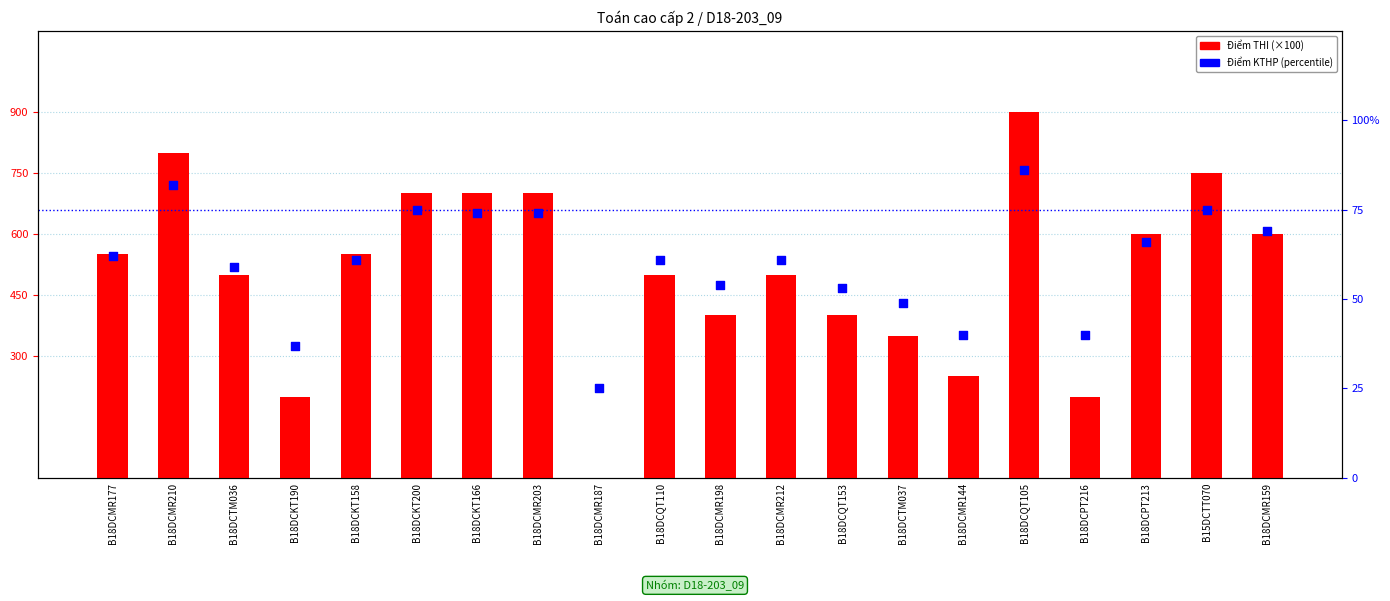

Is the value of Điểm KTHP (percentile) at B18DCQT105 greater than the value of Điểm THI (×100) at B18DCPT216?

No